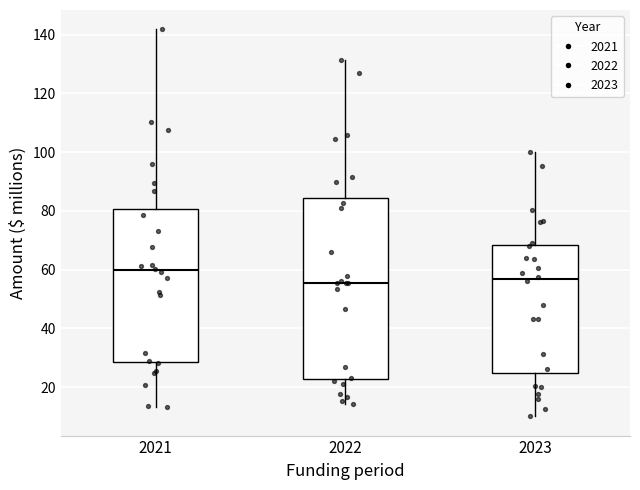

Where is the lower edge of the box at x = 2023 on the y-axis? The values are not printed on the chart, so give them approximately, as read against the axis.

24